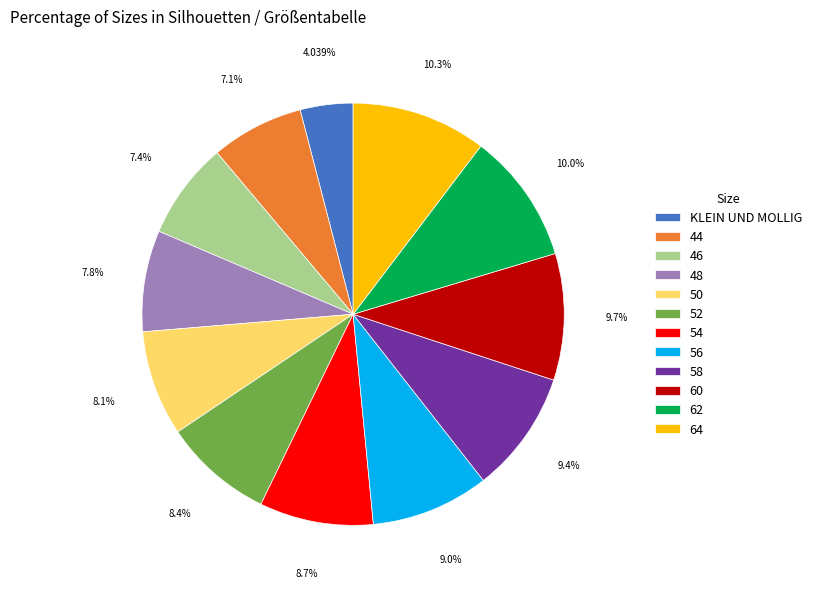

What is the smallest slice in the pie chart?

KLEIN UND MOLLIG